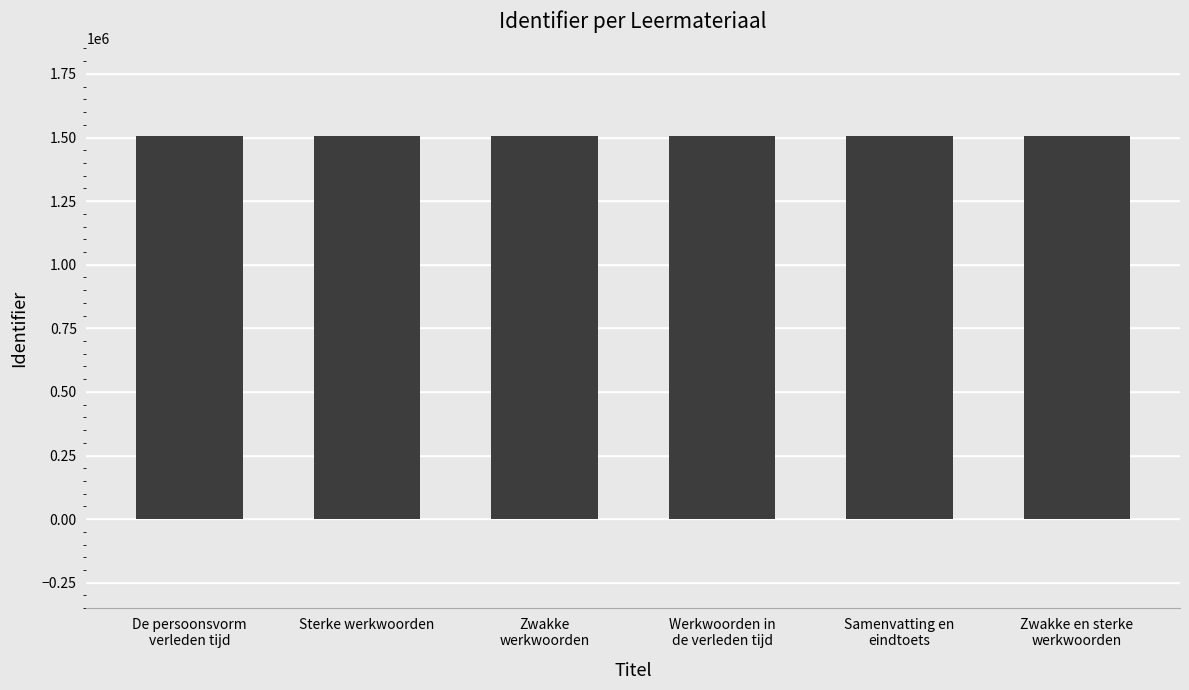

What is the change in value from Sterke werkwoorden to Zwakke
werkwoorden?

+3